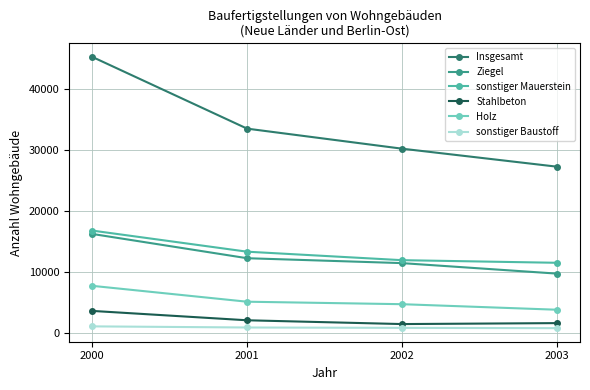

True or false: Holz and sonstiger Mauerstein intersect in this chart.

False